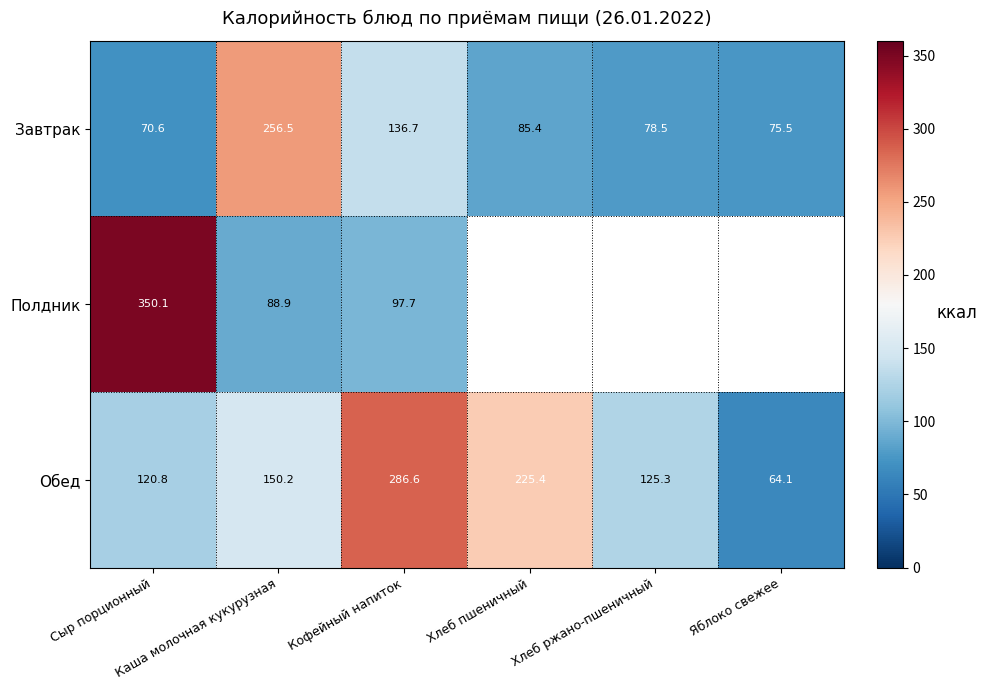

Which has a higher value, Хлеб ржано-пшеничный or Каша молочная кукурузная?

Каша молочная кукурузная